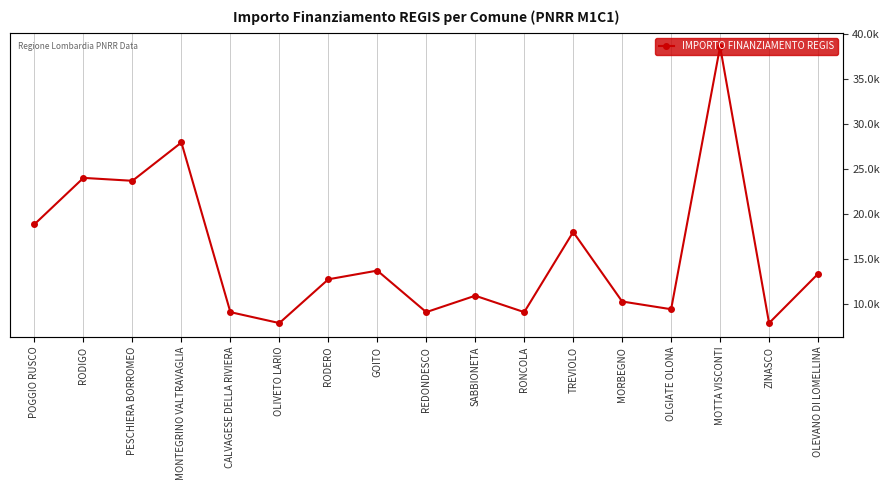

Reading left to right, transcribe all the data shown in this chart.

18854	23996	23673	27922	9105	7891	12747	13712	9105	10926	9105	17997	10284	9427	38565	7891	13354